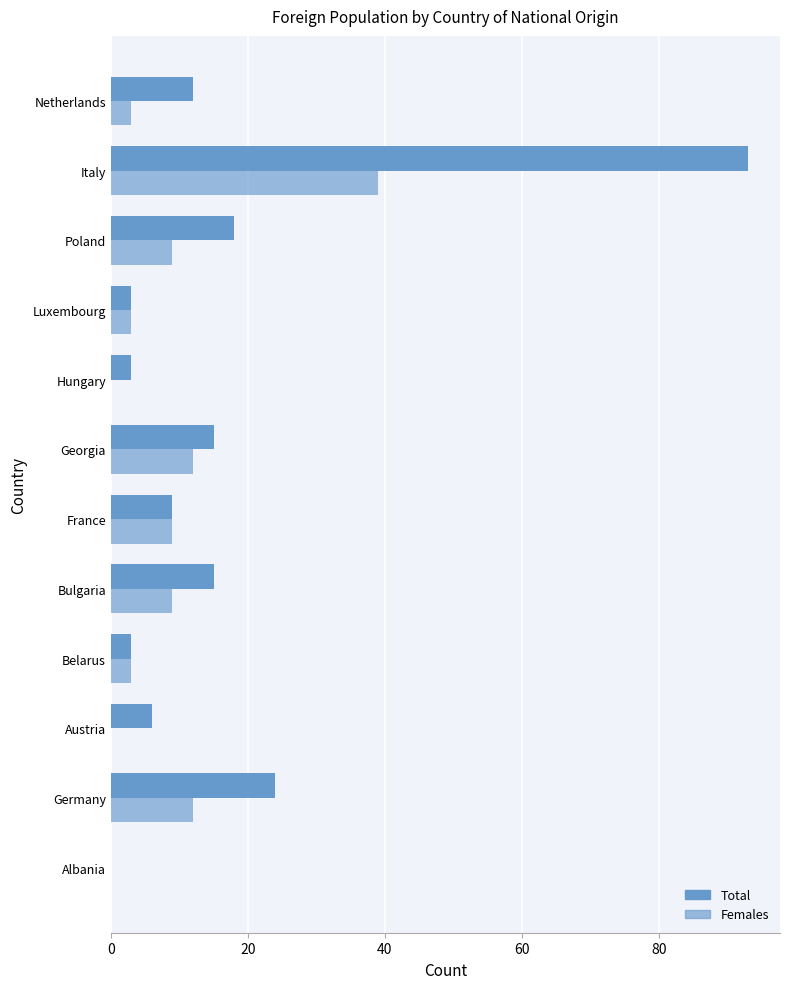

Which series has the largest range (max minus min)?

Total